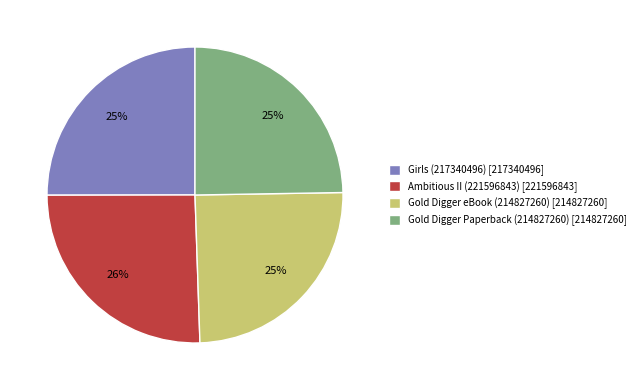

Count the number of slices in the pie.

4